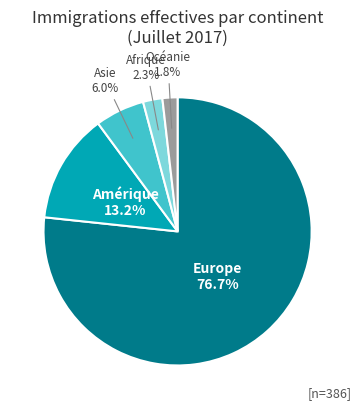

How many segments does this pie chart have?

5